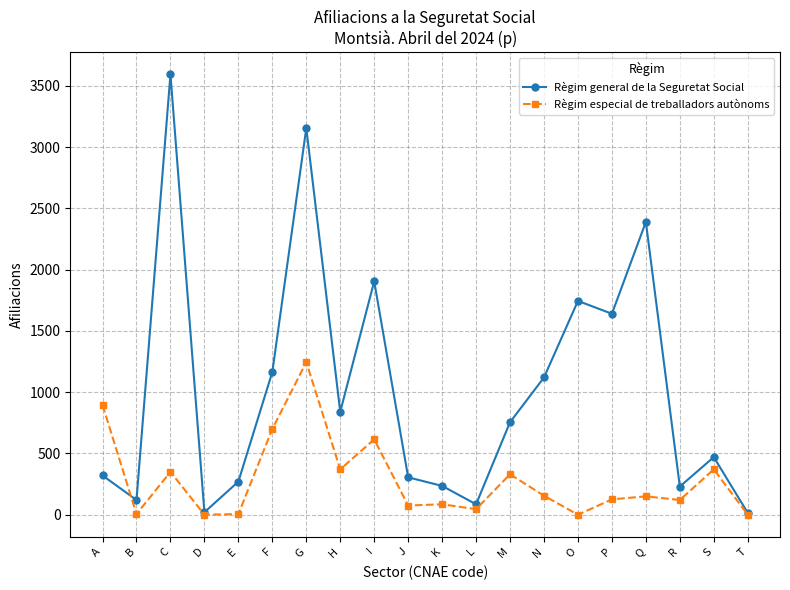

What is the spread (max minus min) of values at H?

470